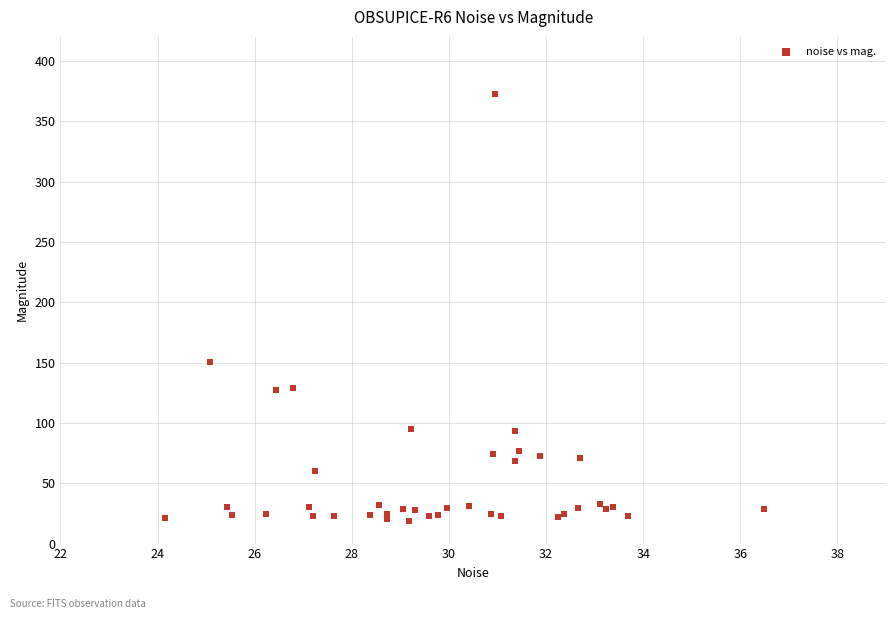

What Y value in the scatter plot is closest to 195?

150.6